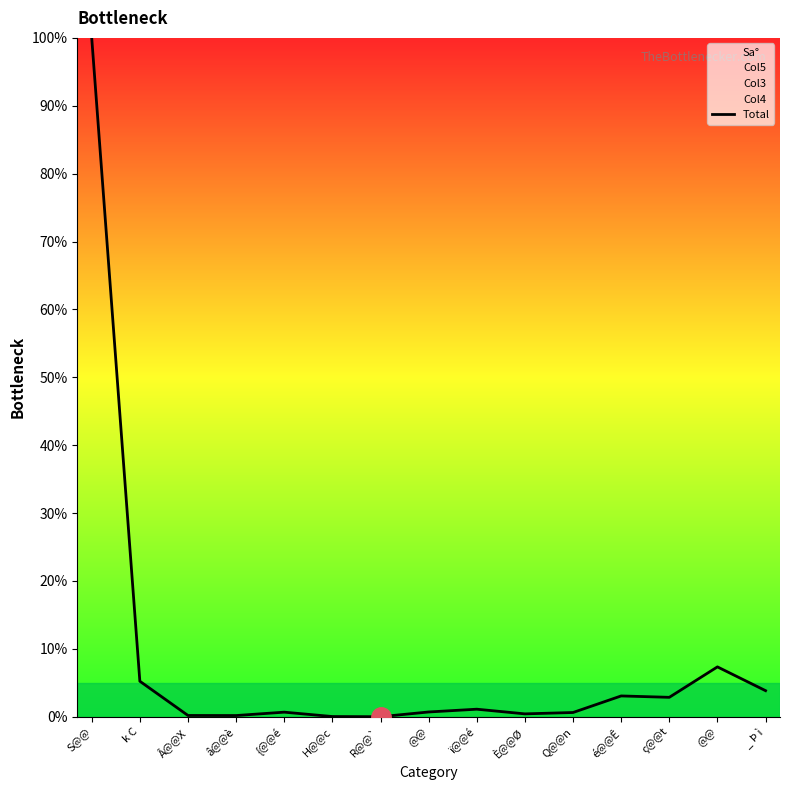

What is the difference between the maximum and second lowest values?

100.0